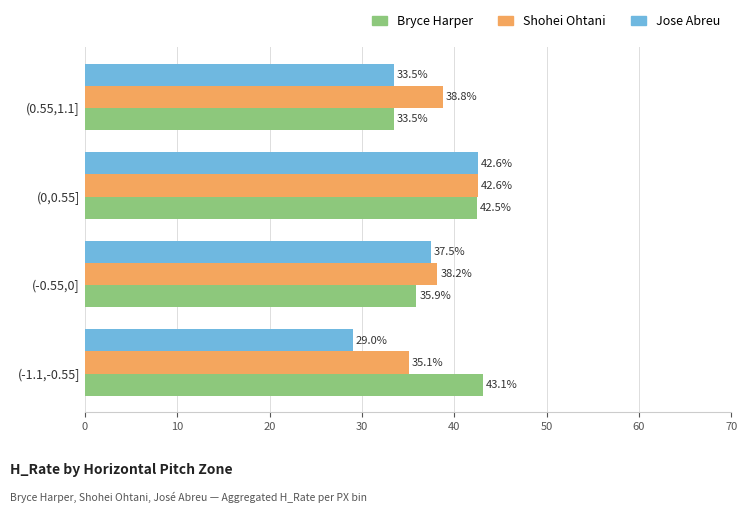

What are all the series names shown in the legend?

Bryce Harper, Shohei Ohtani, Jose Abreu